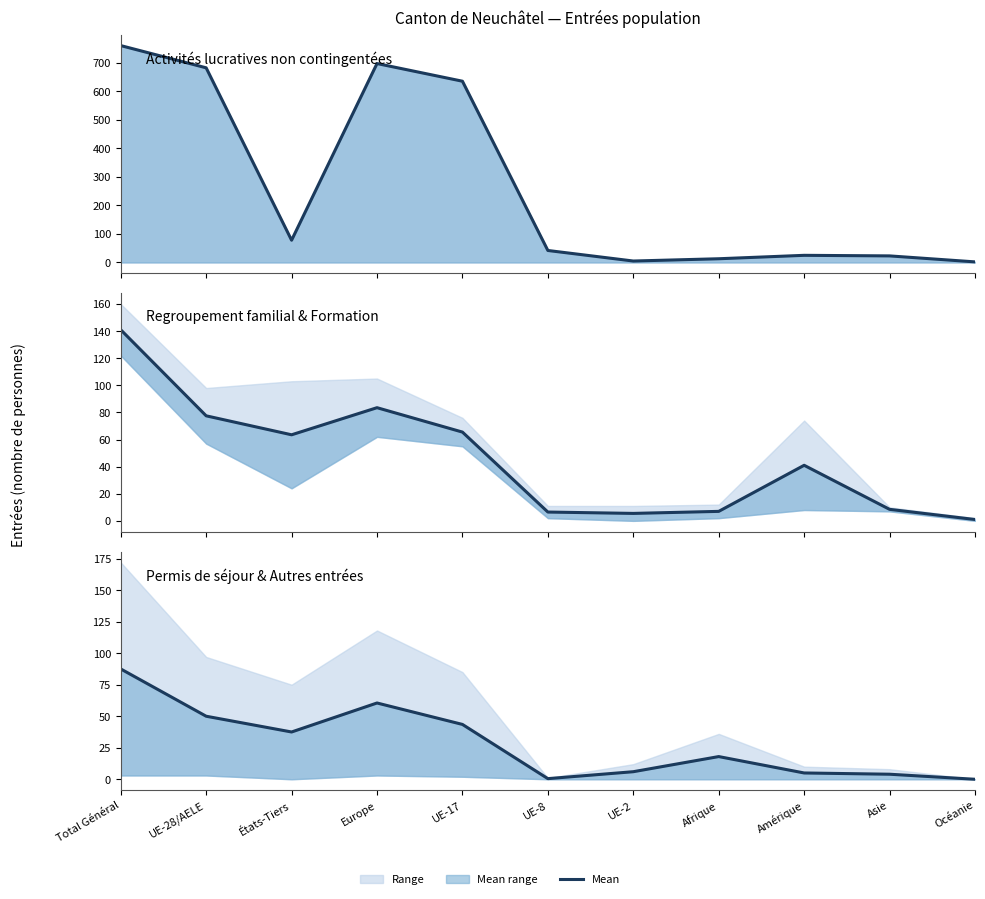

Is the value of Regroupement familial at UE-28/AELE greater than the value of Permis de séjour sans activité lucrative at UE-17?

Yes